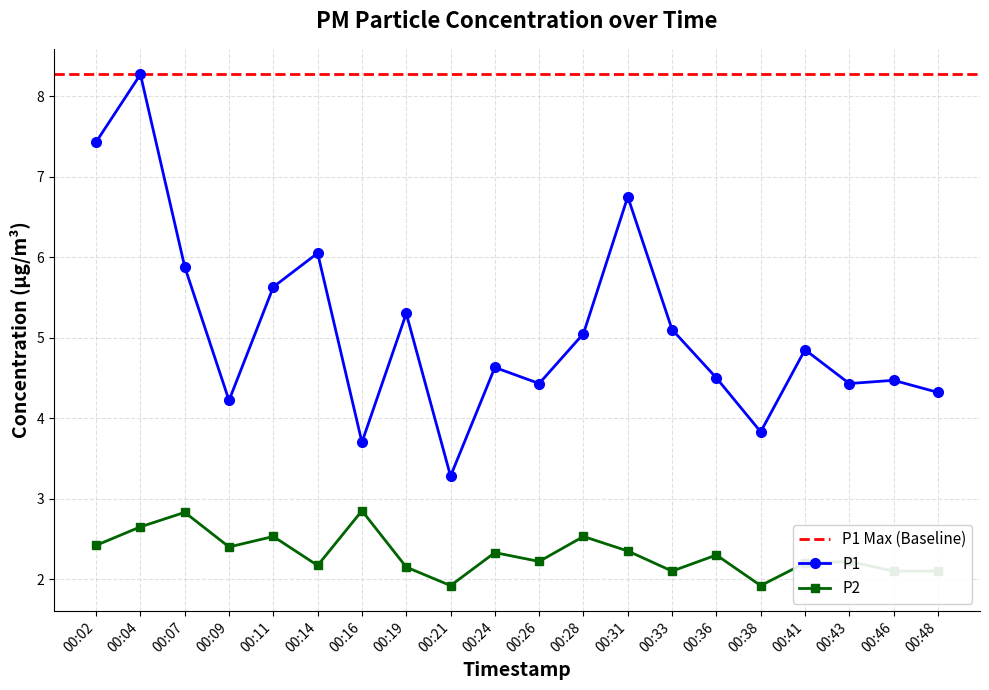

True or false: P2 and P1 cross at least once.

False